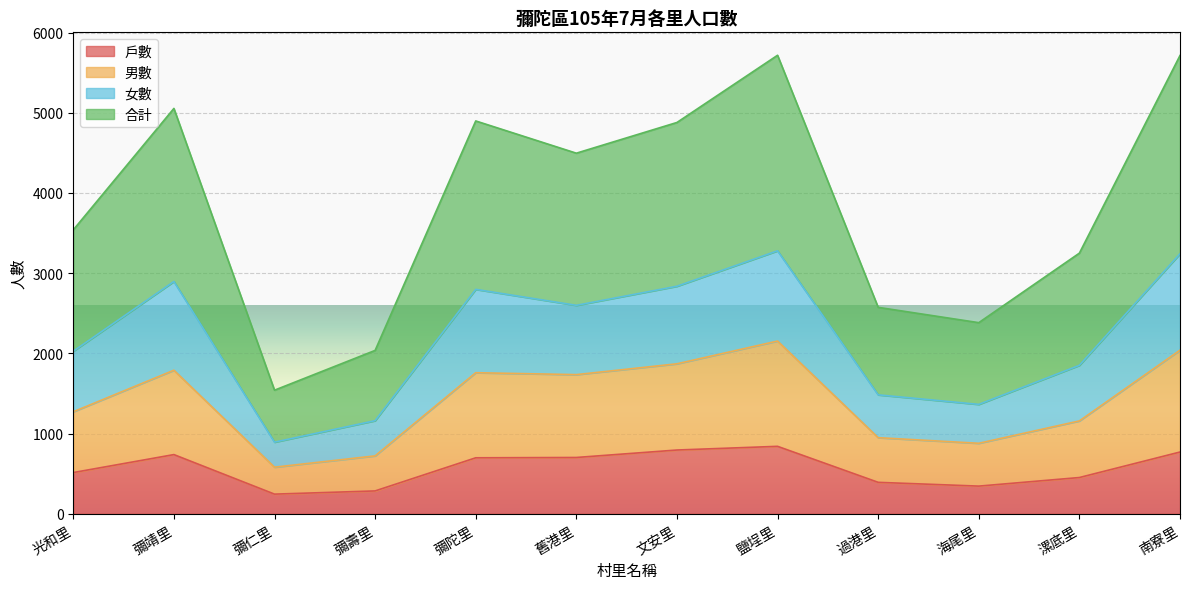

What position from the right is 南寮里?

1